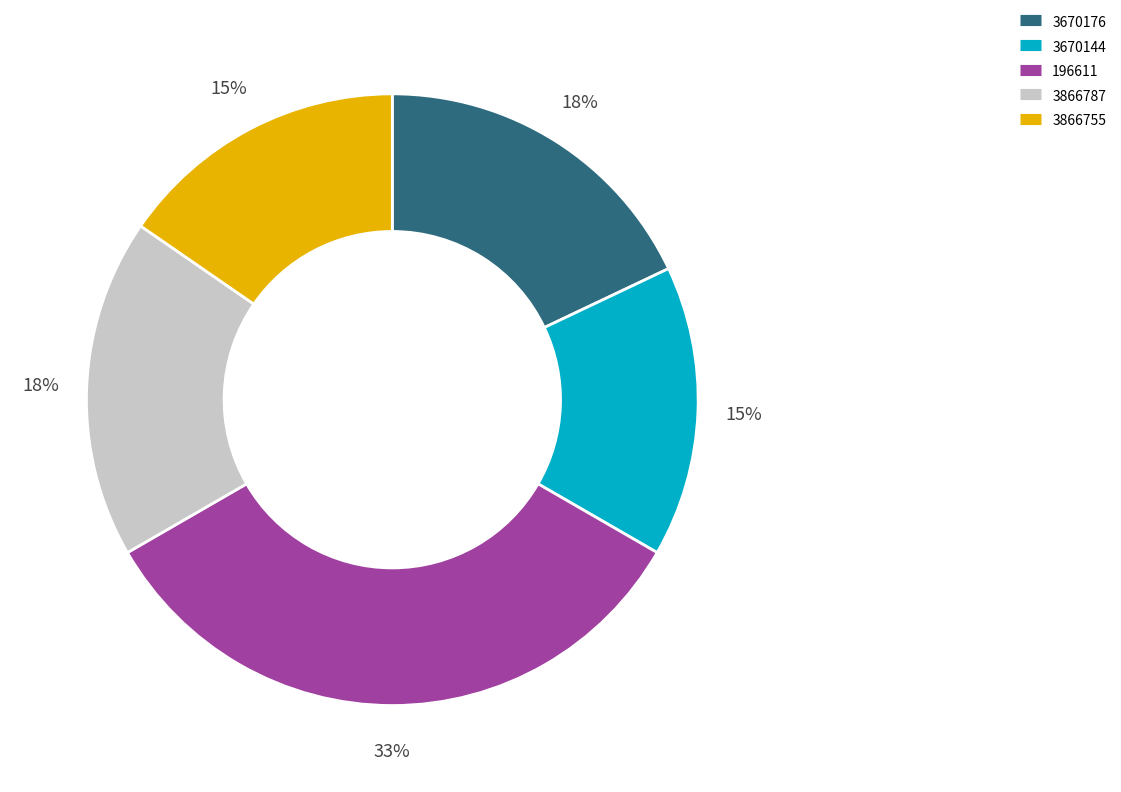

Combined, do 3866755 and 3670176 account for over 50%?

No